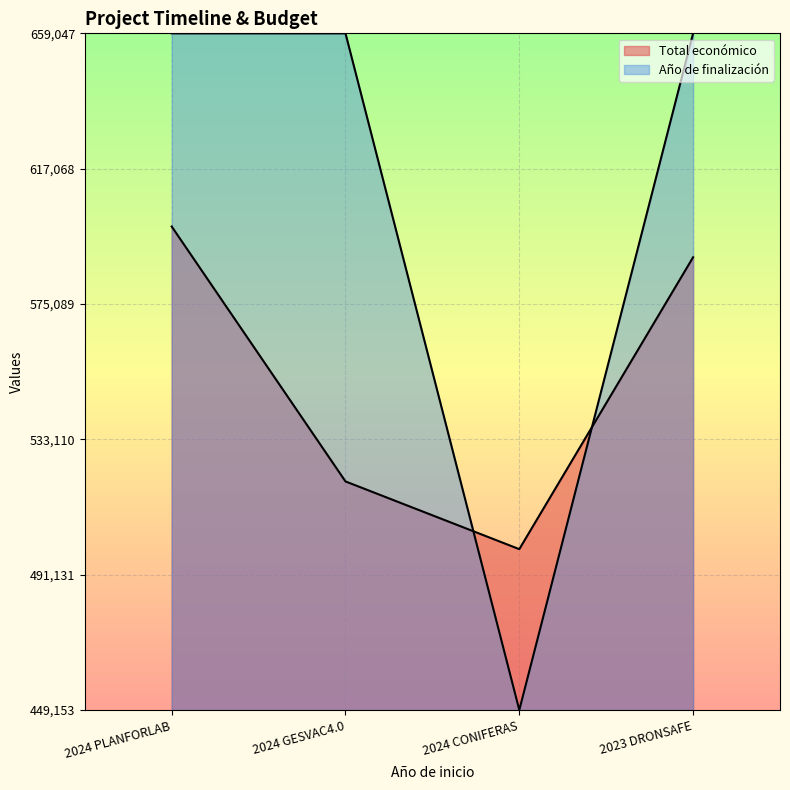

Is the value of Año de finalización at 2024 GESVAC4.0 greater than the value of Total económico at 2024 PLANFORLAB?

Yes